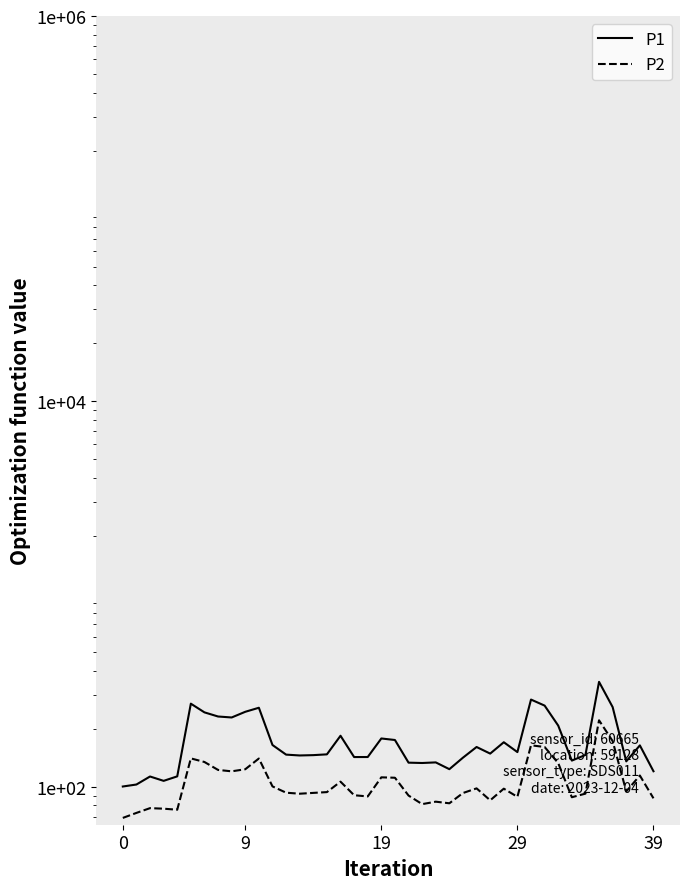

How many data points does each series have?

40